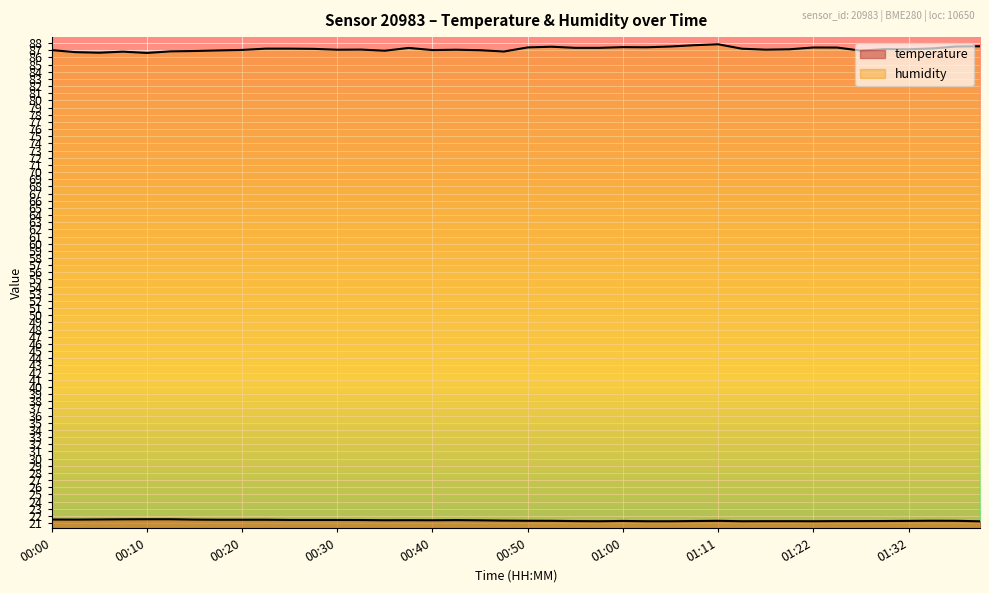

What is the difference between the maximum and minimum values in the humidity series?

1.2